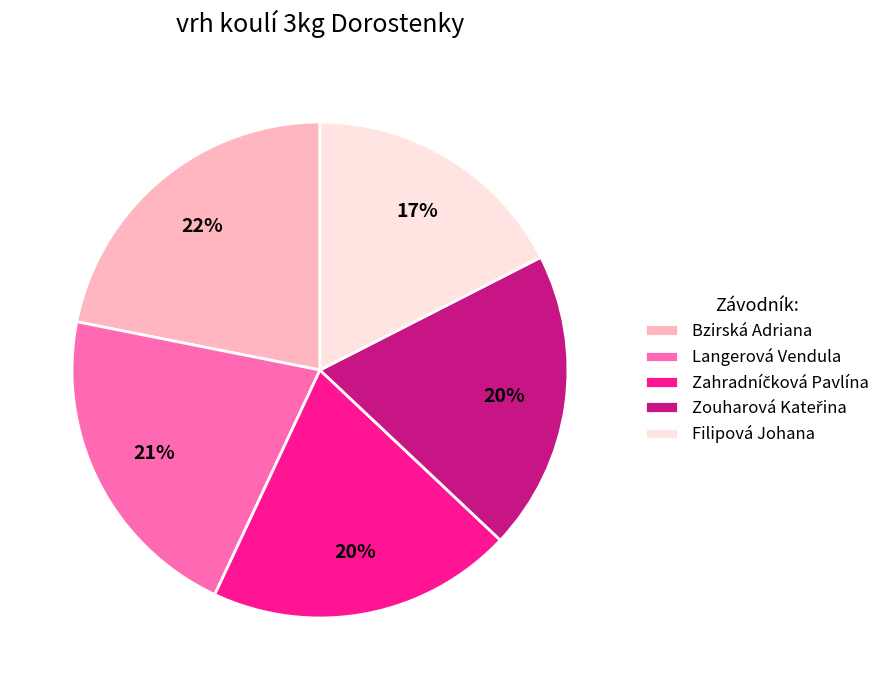

Which category has the smallest portion of the pie?

Filipová Johana